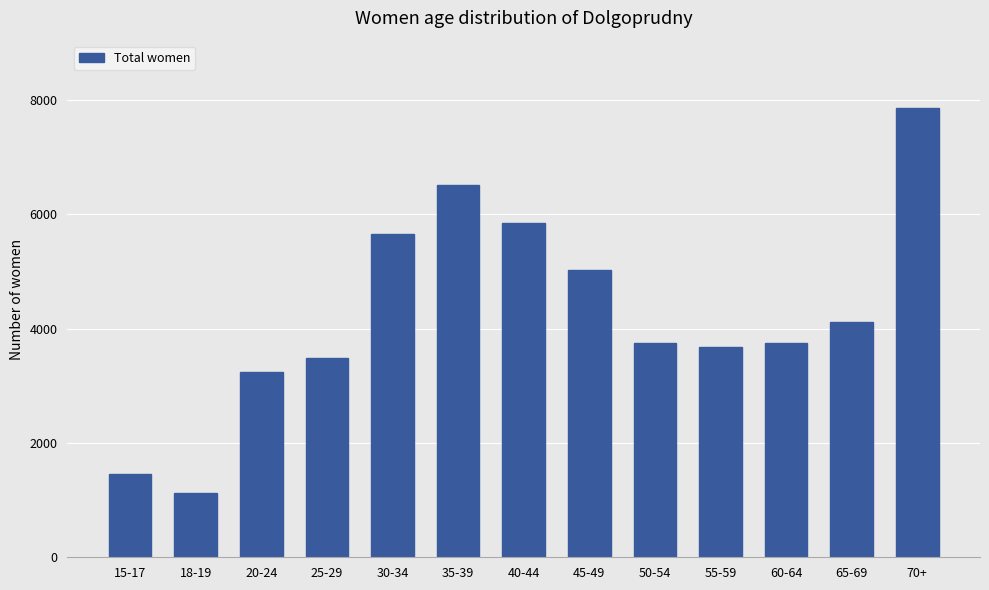

What is the average value?

4272